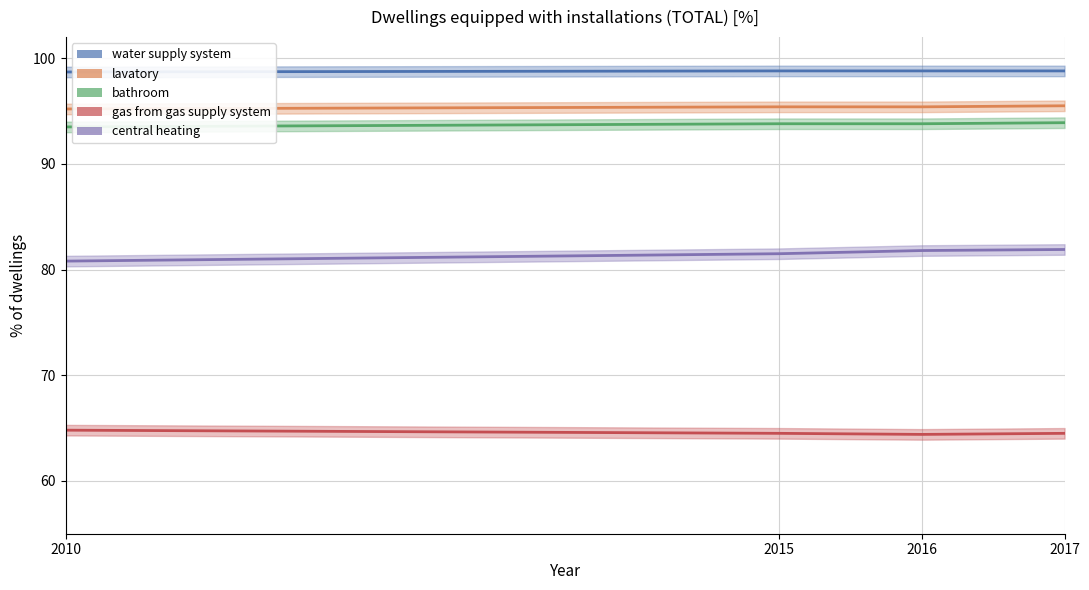

What is the value of the gas from gas supply system point at the 3rd from the left?

64.4